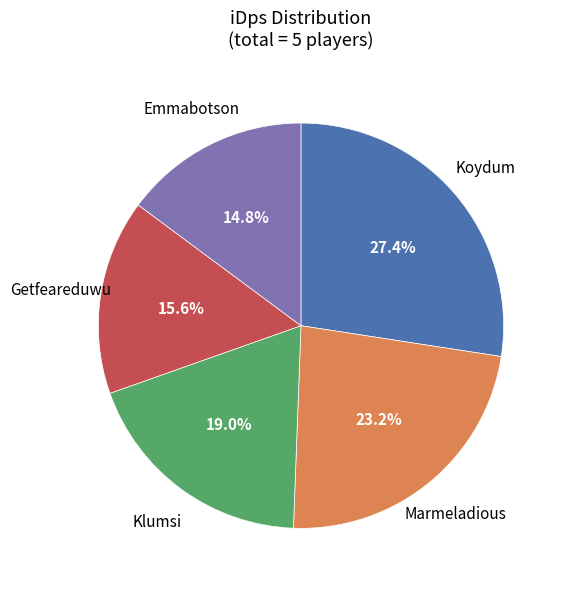

Is there a majority slice in this chart?

No